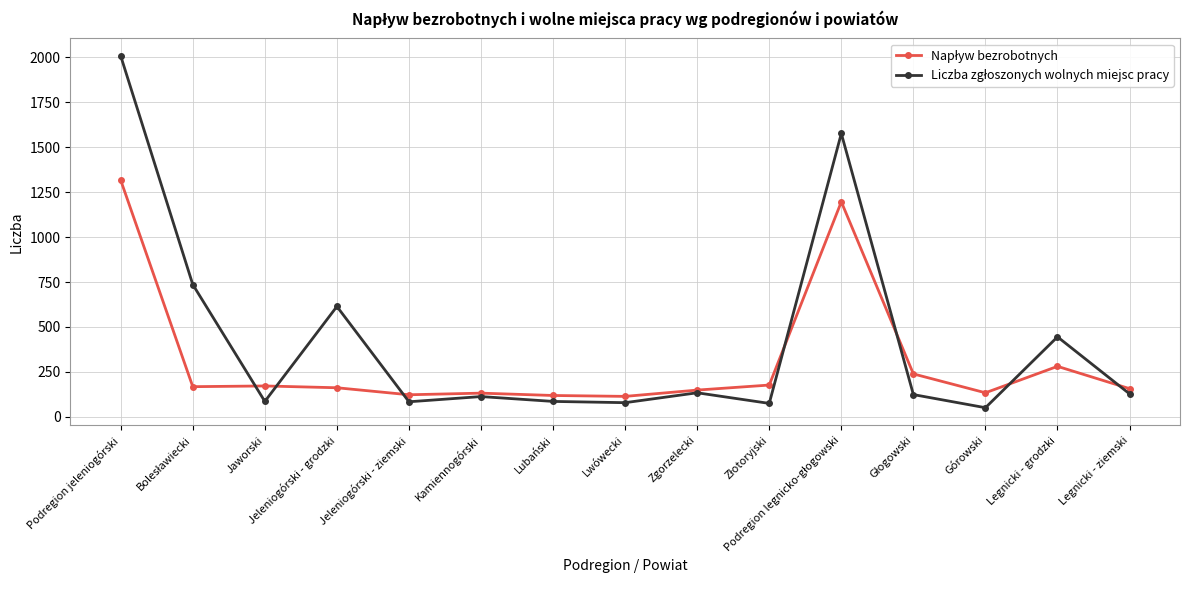

Which category has the highest value across all series?

Podregion jeleniogórski